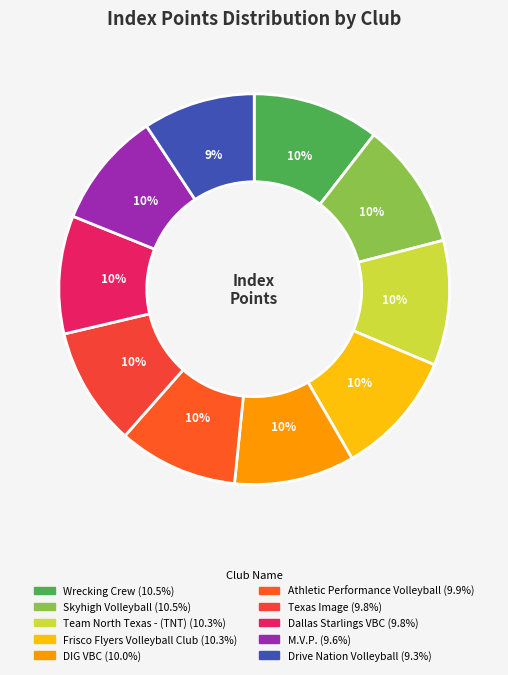

To the nearest percent, what percentage of the pie is Wrecking Crew?

10%